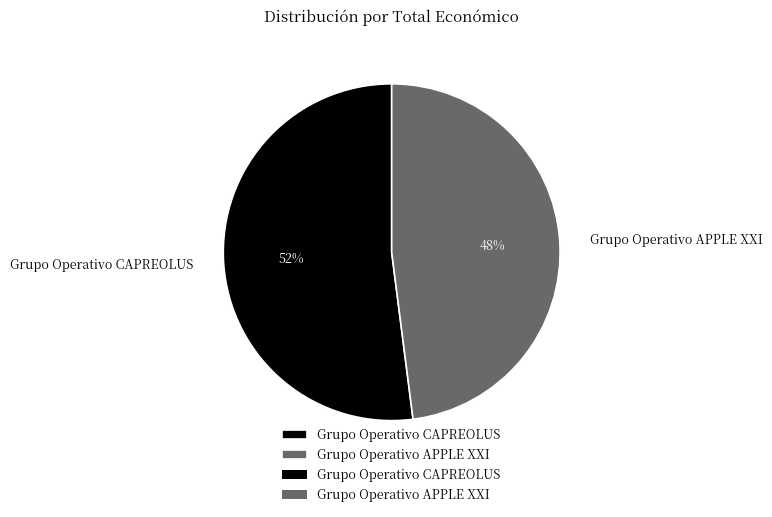

To the nearest percent, what is the difference between the largest and smallest slice percentages?

4%